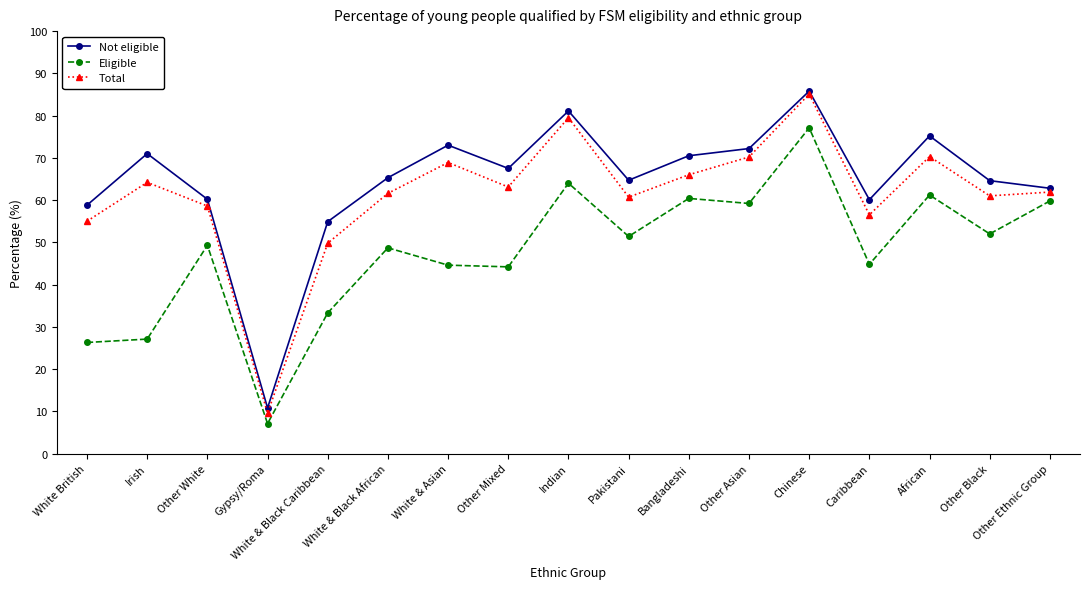

What is the approximate value of Total at Gypsy/Roma?

9.6